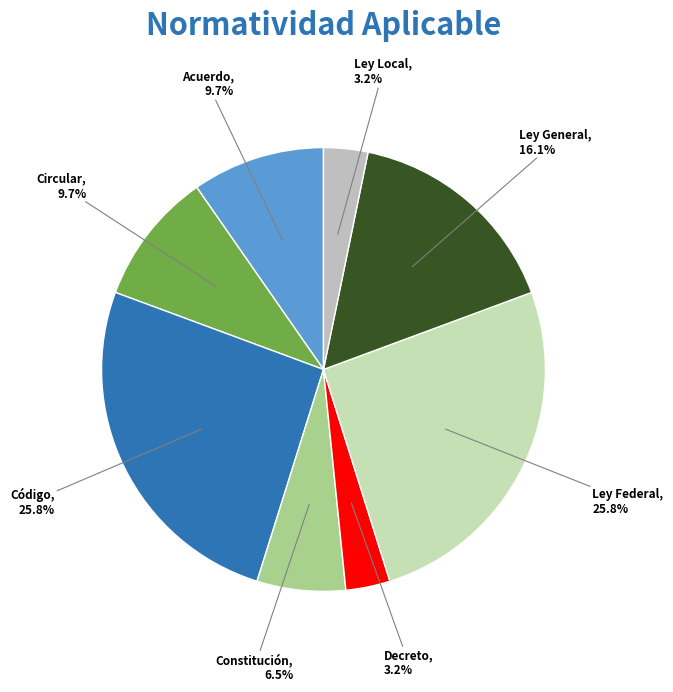

Is there a majority slice in this chart?

No